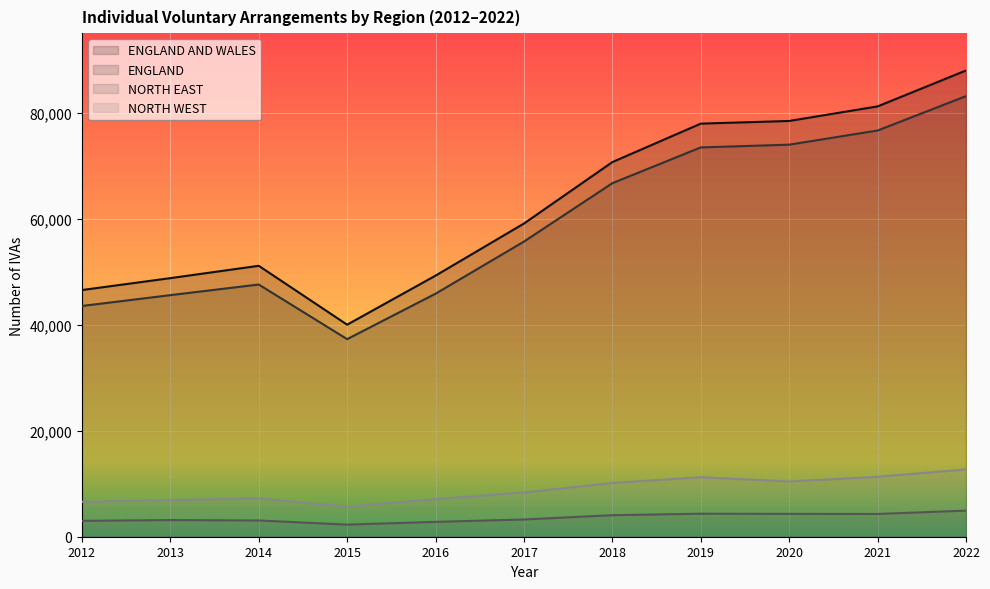

At which category is the sum across all series the highest?

2022